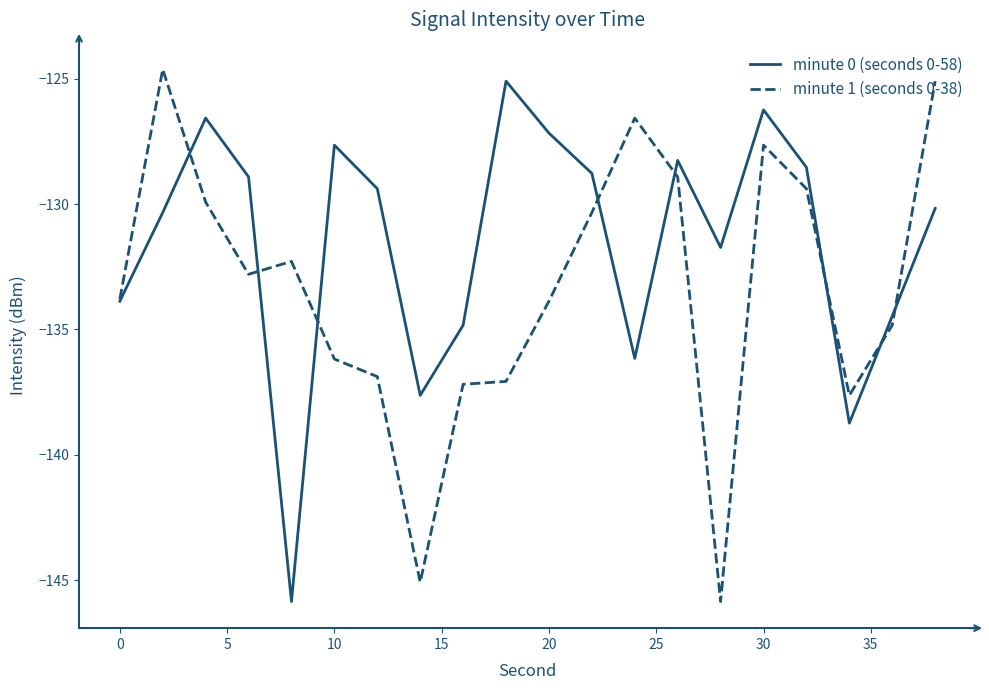

Which series has the widest spread of values?

minute 1 (seconds 0-38)